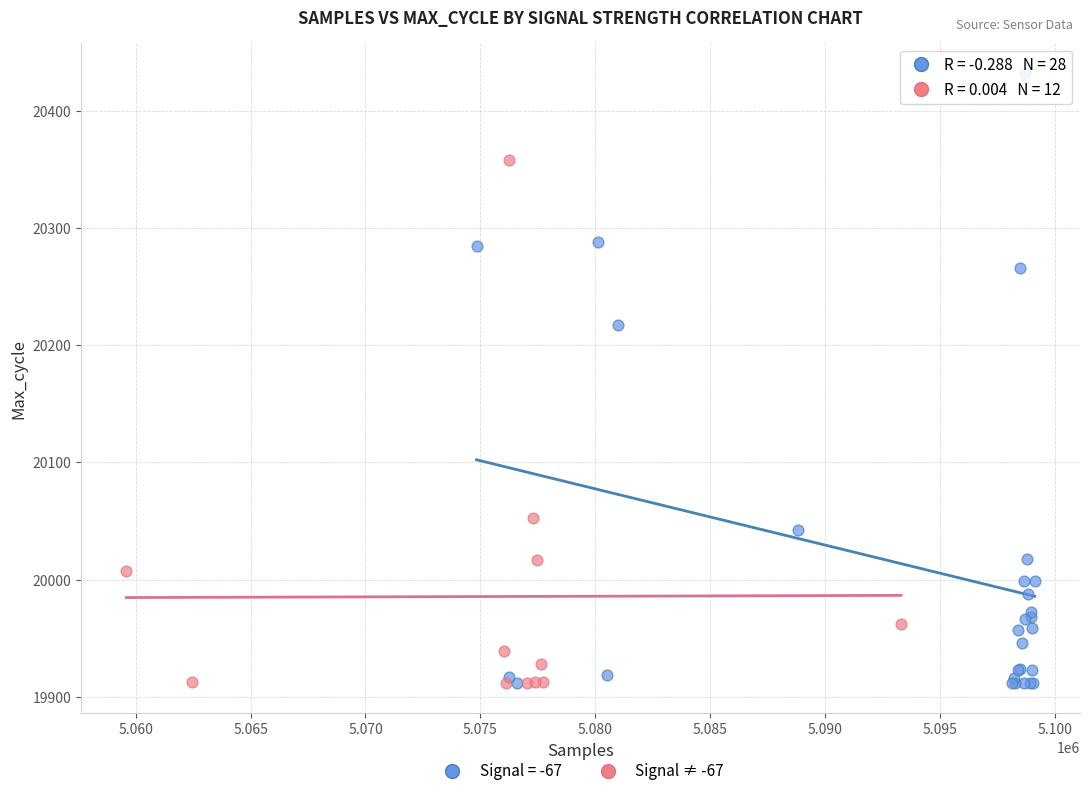

Which series reaches the maximum Y coordinate?

Signal = -67